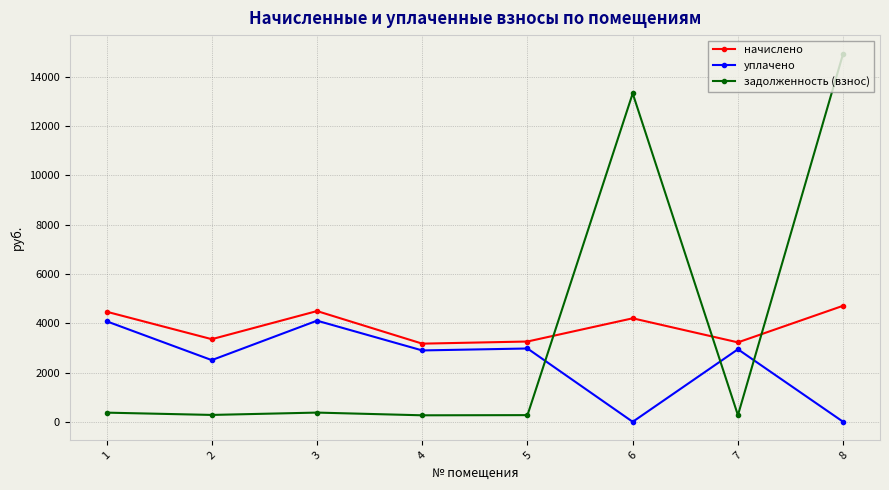

At which category is the sum across all series the highest?

8